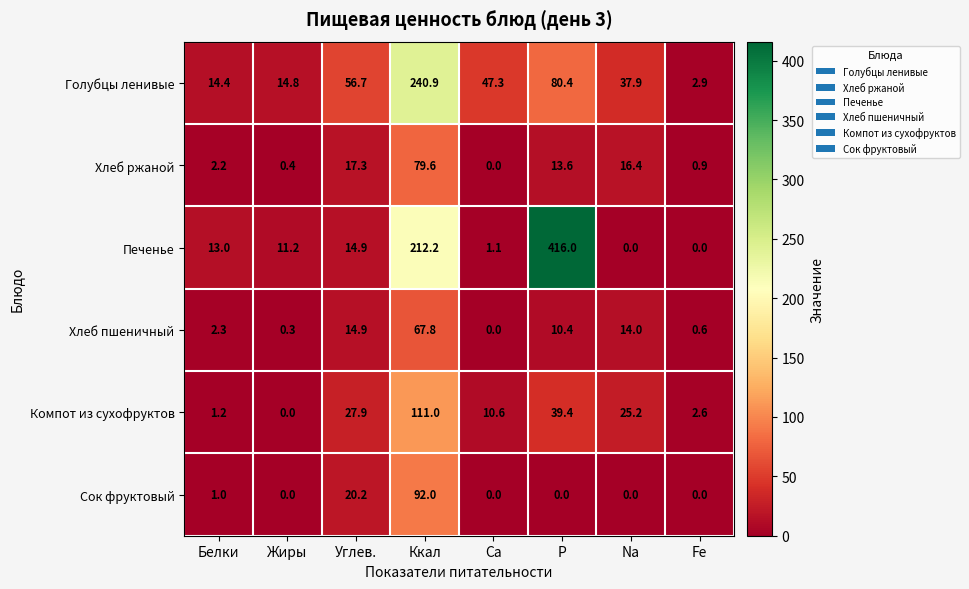

The value of Хлеб ржаной at Ca is 0.0. True or false?

True